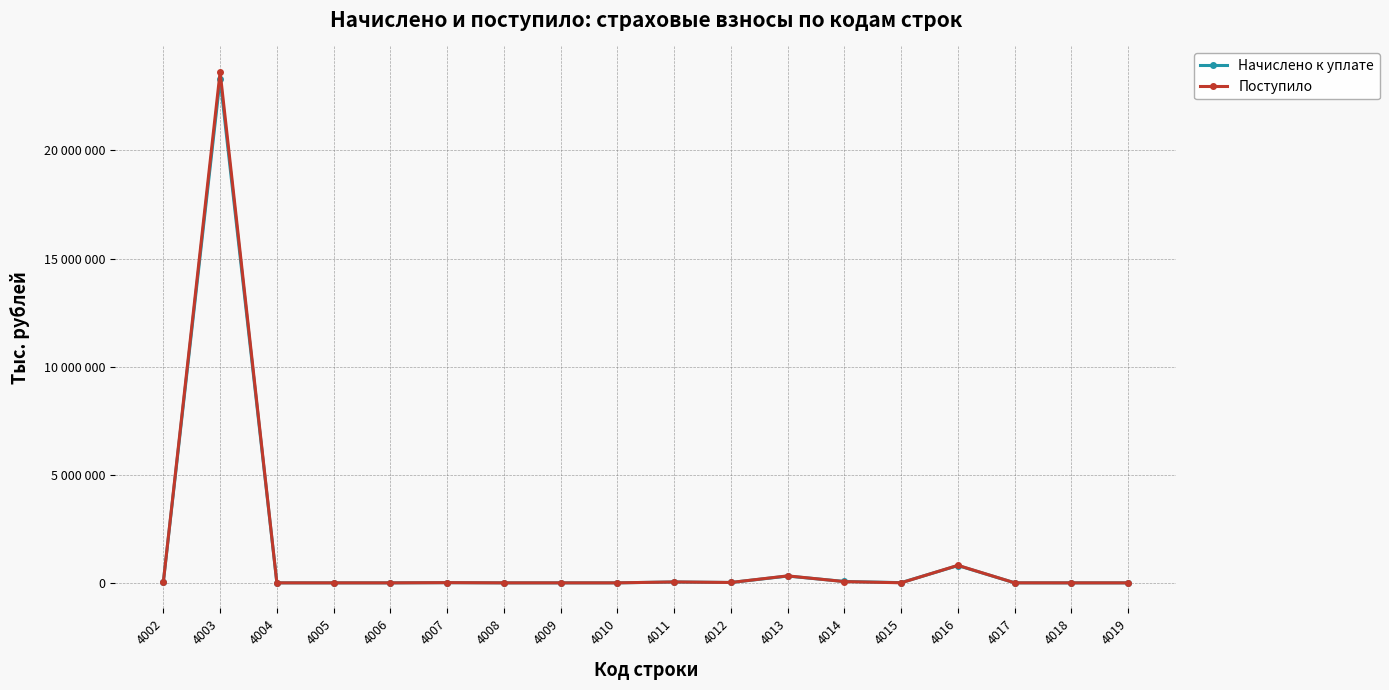

Where do Поступило and Начислено к уплате first cross each other?

4003 and 4004